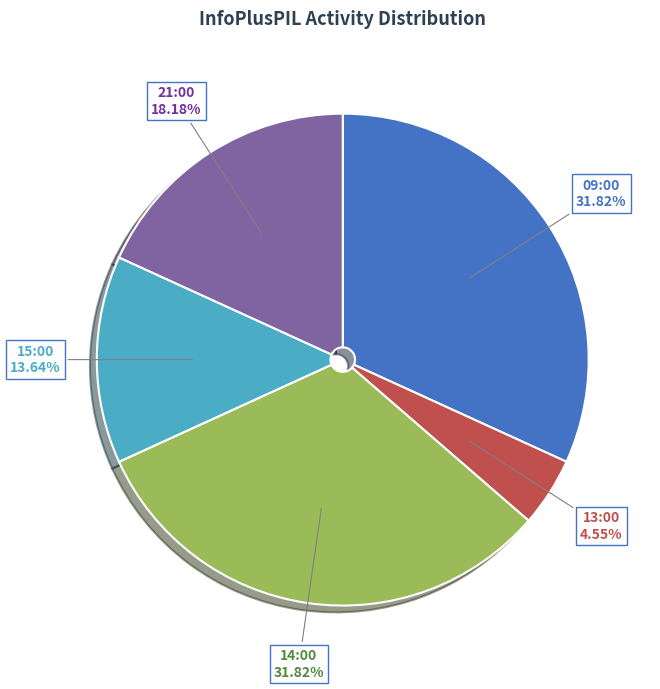

What is the smallest slice in the pie chart?

13:00